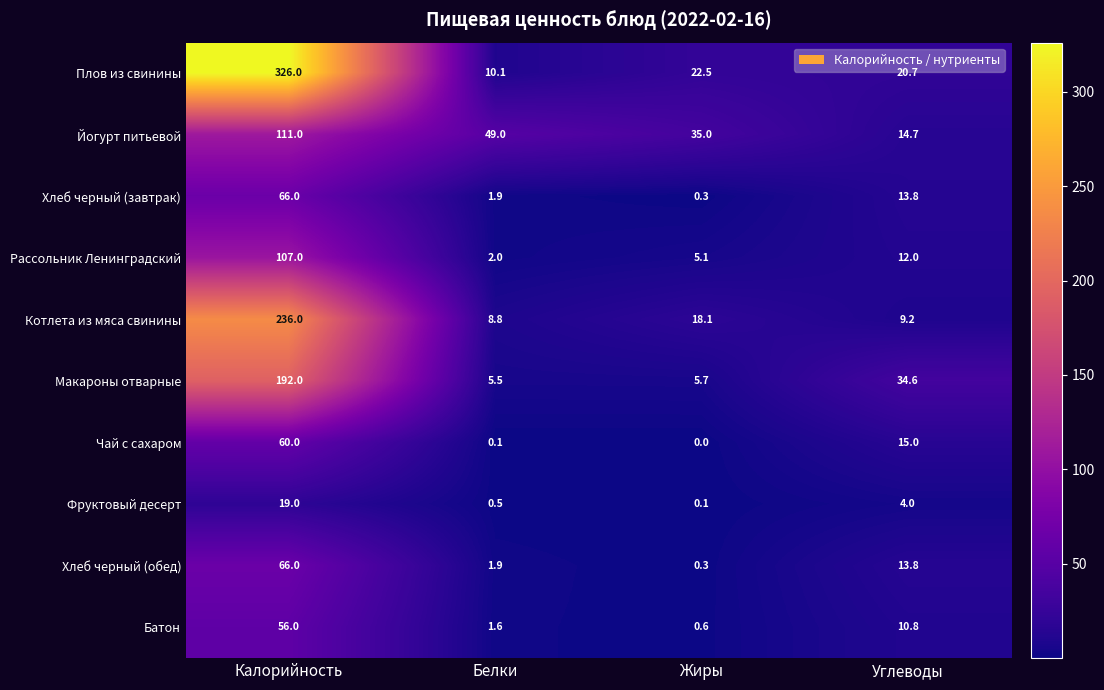

Is it true that Хлеб черный (завтрак) equals 2.9 at Белки?

False